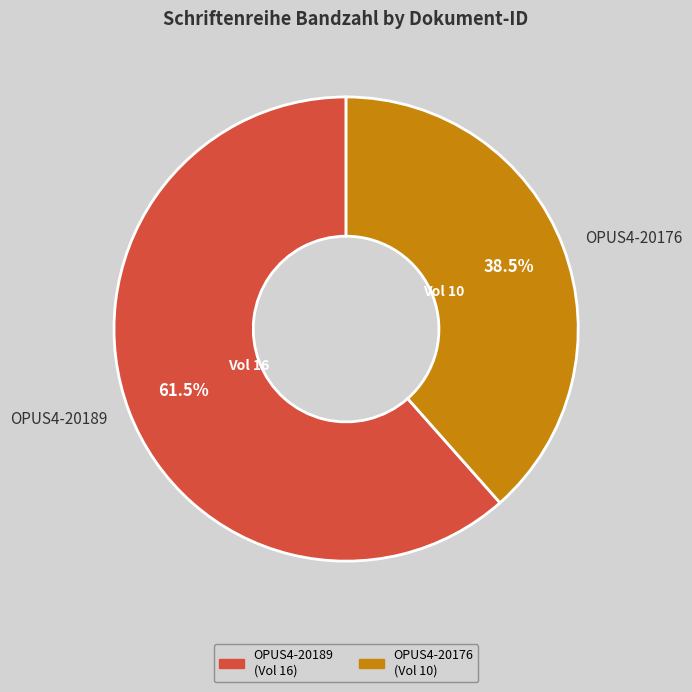

Is there any slice that represents more than half of the pie?

Yes